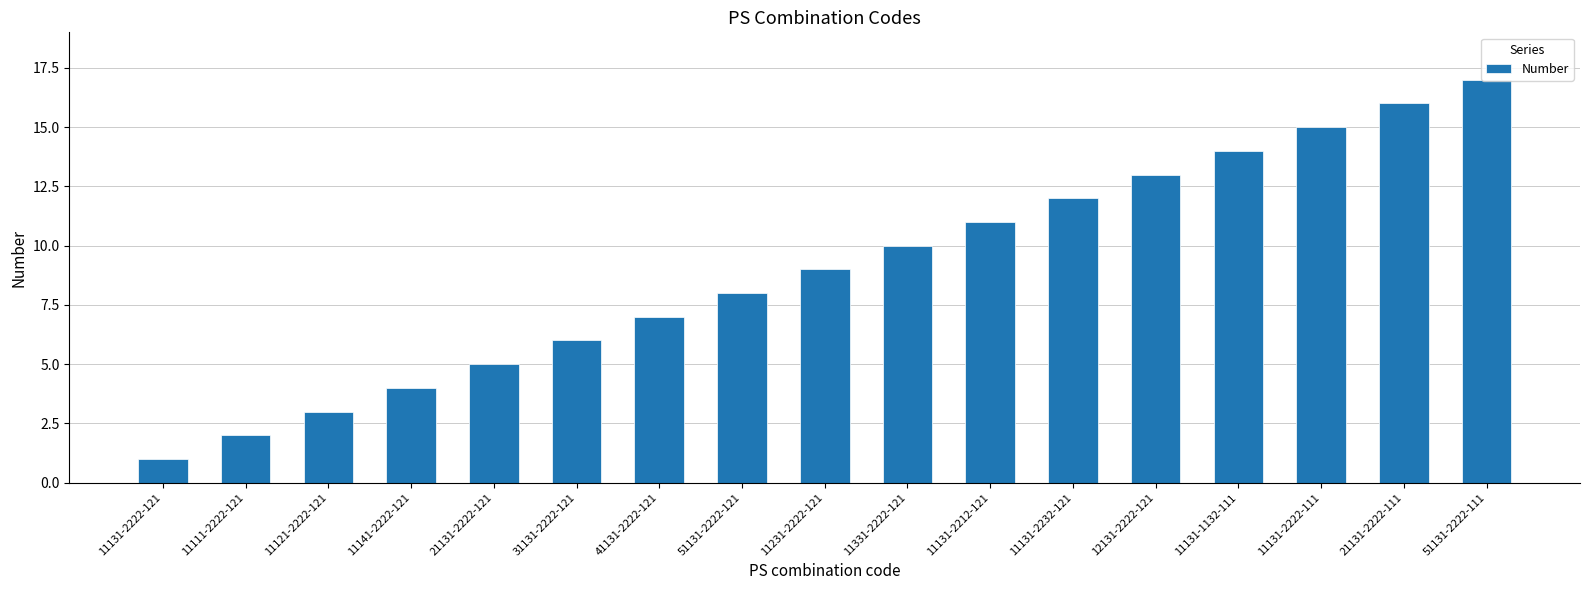

What is the value of the 11th bar from the left?

11